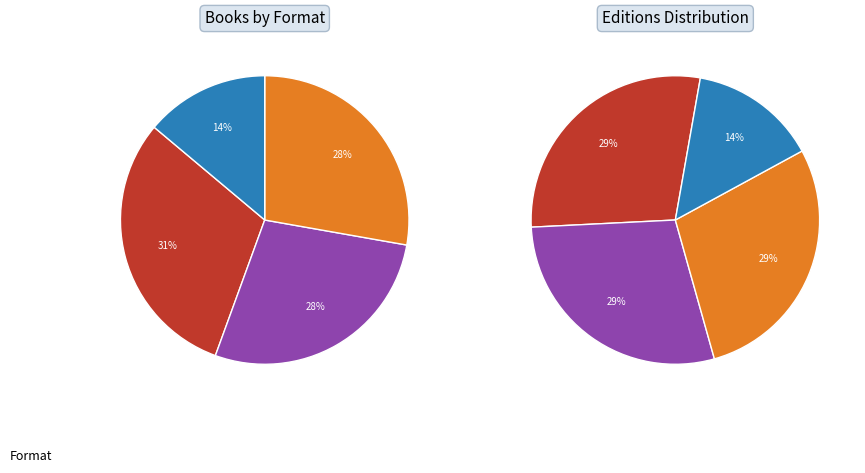

Approximately how many times larger is the value at Trade Paperback compared to Audio Download?

2.2